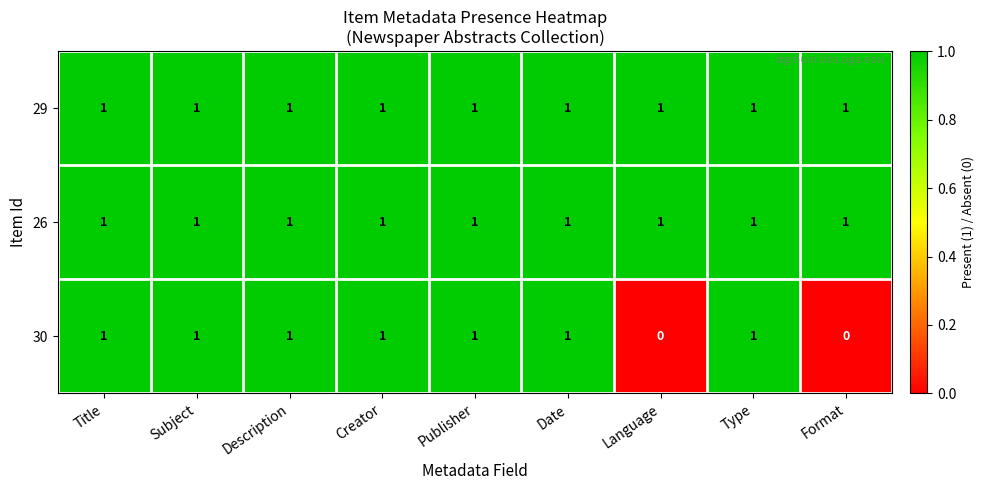

The value of 30 at Type is 1. True or false?

True